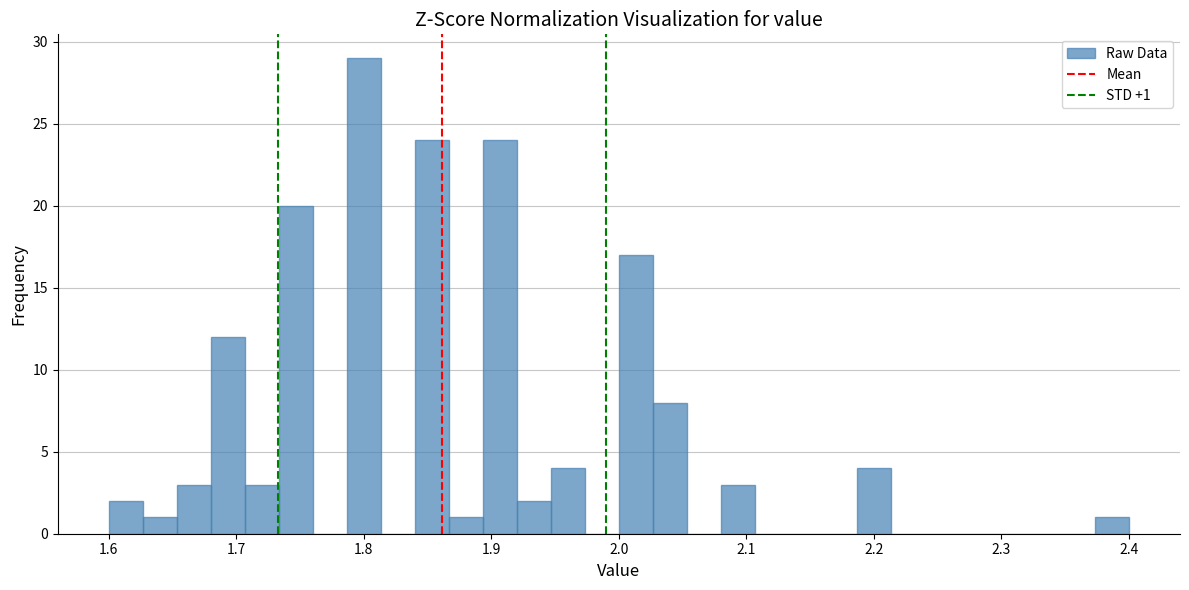

Read against the x-axis, roughly where is the centre of the tallest bar?

1.80